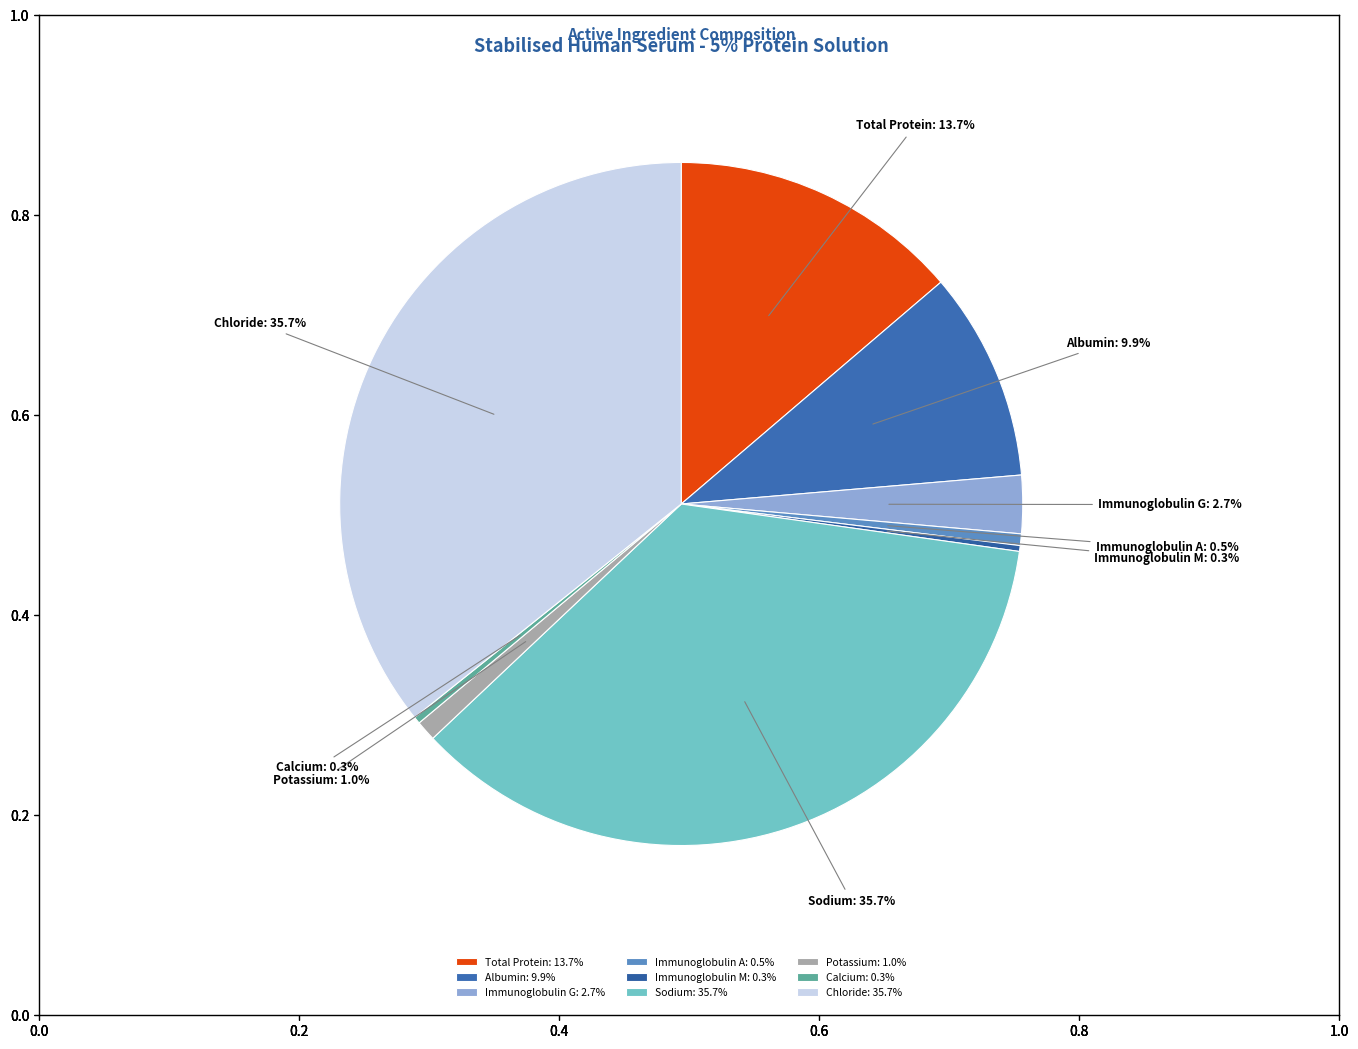

Combined, do Potassium: 1.0% and Chloride: 35.7% account for over 50%?

No